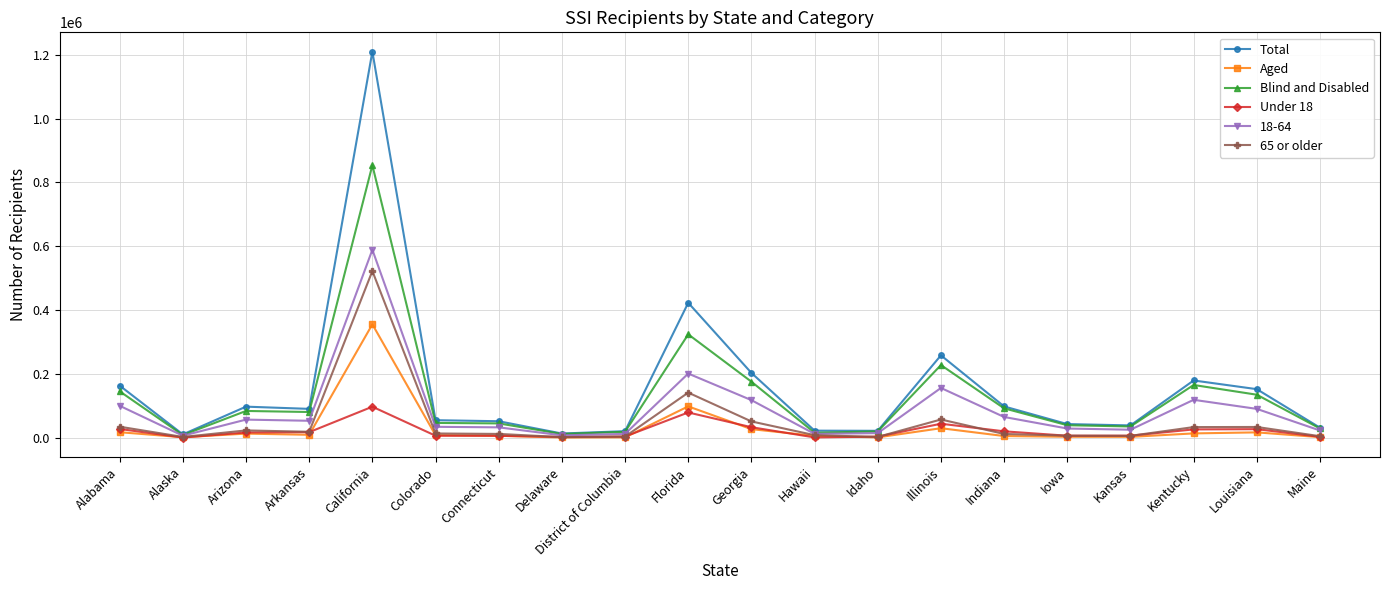

Which series has the largest range (max minus min)?

Total